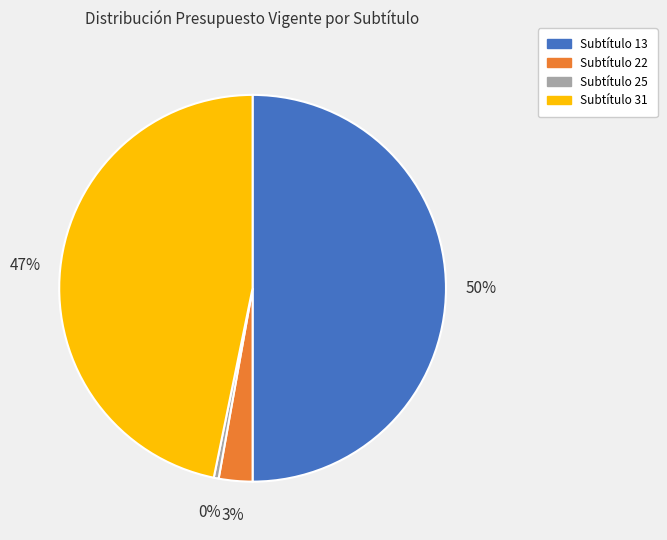

Which category has the smallest portion of the pie?

Subtítulo 25